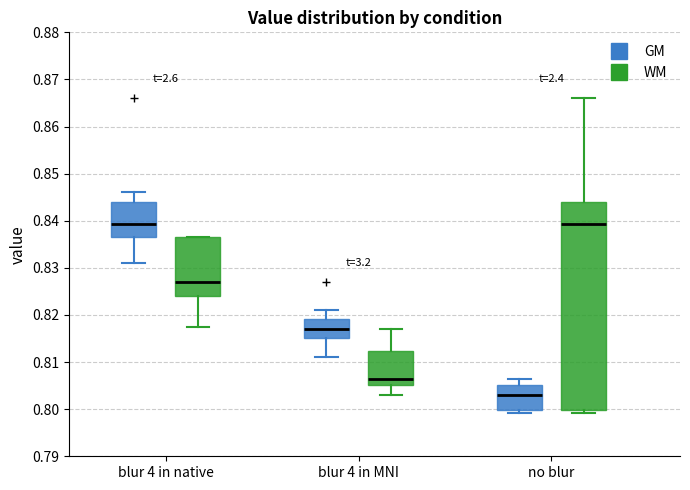

Reading left to right, read every box against the y-axis: the position of its median line, the range the box covers, and the ends of its whiskers. The values are not printed on the chart, so give them approximately, as read against the axis.

blur 4 in native (GM): median 0.839, box 0.837 to 0.844, whiskers 0.831 to 0.846
blur 4 in native (WM): median 0.827, box 0.824 to 0.837, whiskers 0.817 to 0.837
blur 4 in MNI (GM): median 0.817, box 0.815 to 0.819, whiskers 0.811 to 0.821
blur 4 in MNI (WM): median 0.806, box 0.805 to 0.812, whiskers 0.803 to 0.817
no blur (GM): median 0.803, box 0.800 to 0.805, whiskers 0.799 to 0.806
no blur (WM): median 0.839, box 0.800 to 0.844, whiskers 0.799 to 0.866